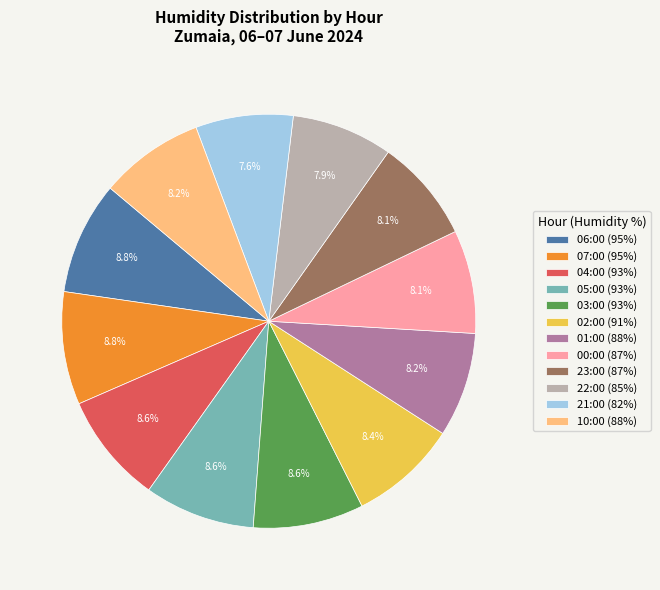

Count the number of slices in the pie.

12